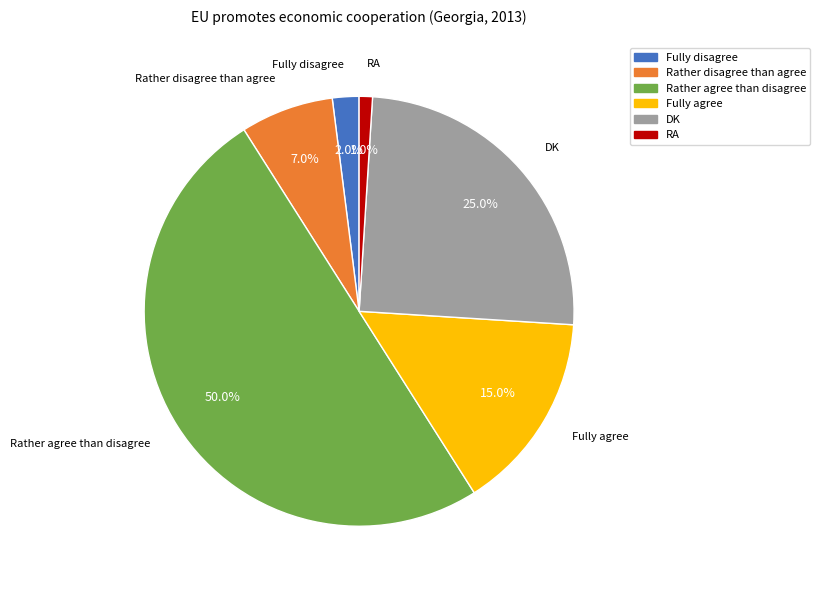

What percentage is the Fully agree slice, to the nearest percent?

15%